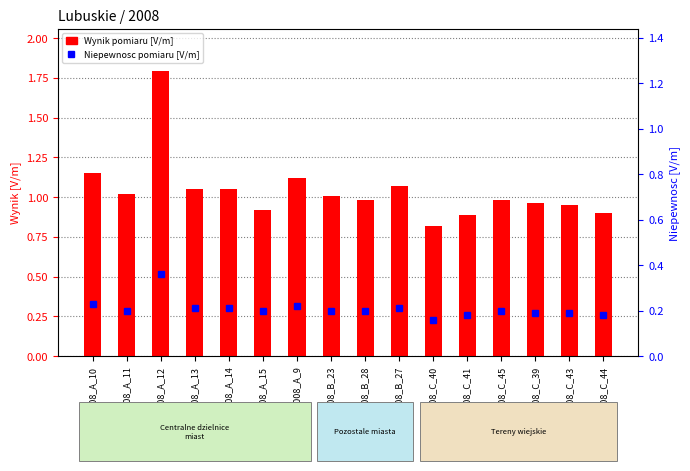

What is the spread (max minus min) of values at F_2008_C_43?

0.8